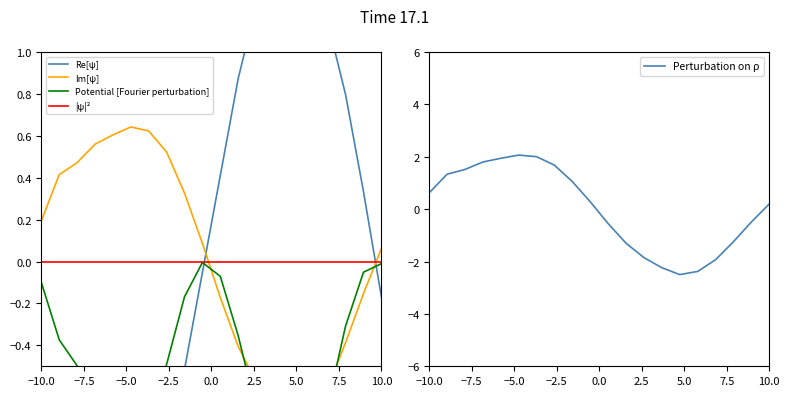

In temperature, how many points are higher than both neighbors (excluding endpoints)?

1